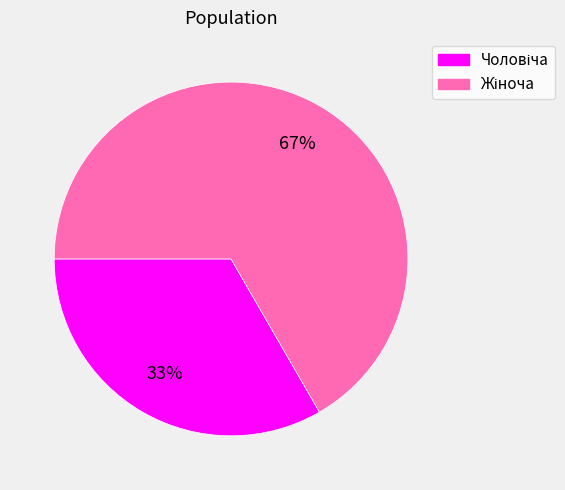

Is there any slice that represents more than half of the pie?

Yes